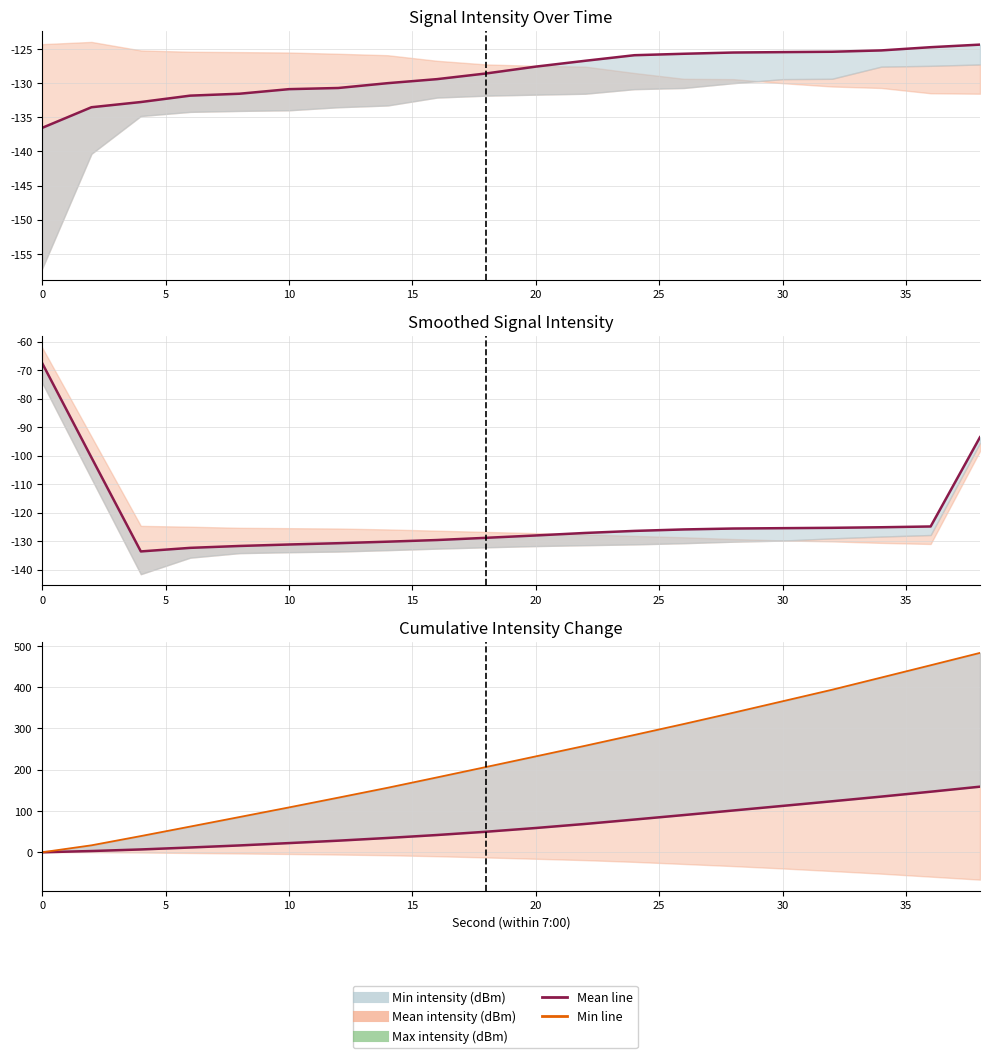

True or false: Min intensity (dBm) and Max intensity (dBm) cross at least once.

False